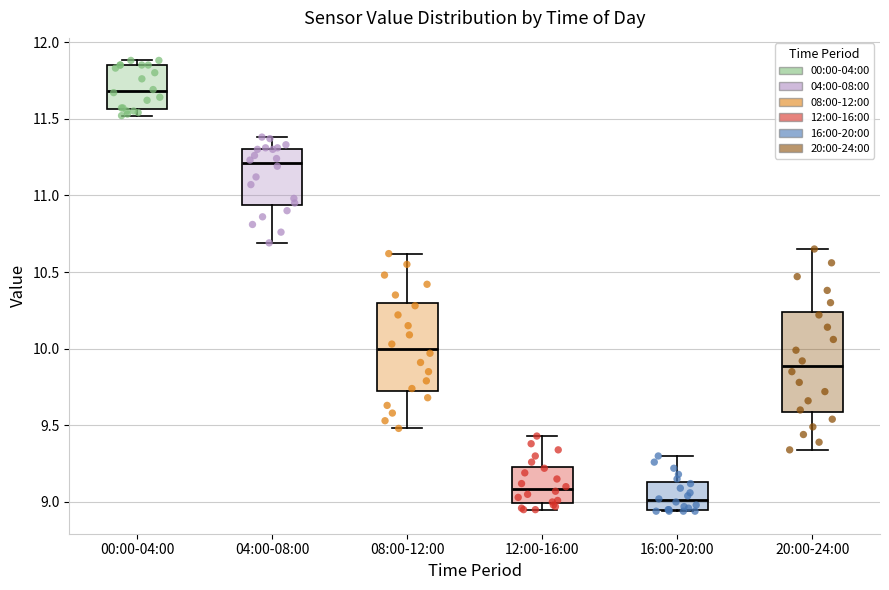

Reading left to right, read every box against the y-axis: the position of its median line, the range the box covers, and the ends of its whiskers. The values are not printed on the chart, so give them approximately, as read against the axis.

00:00-04:00: median 11.70, box 11.55 to 11.85, whiskers 11.50 to 11.90
04:00-08:00: median 11.20, box 10.95 to 11.30, whiskers 10.70 to 11.40
08:00-12:00: median 10.00, box 9.75 to 10.30, whiskers 9.50 to 10.60
12:00-16:00: median 9.10, box 9.00 to 9.25, whiskers 8.95 to 9.45
16:00-20:00: median 9.00, box 8.95 to 9.15, whiskers 8.95 to 9.30
20:00-24:00: median 9.90, box 9.60 to 10.25, whiskers 9.35 to 10.65